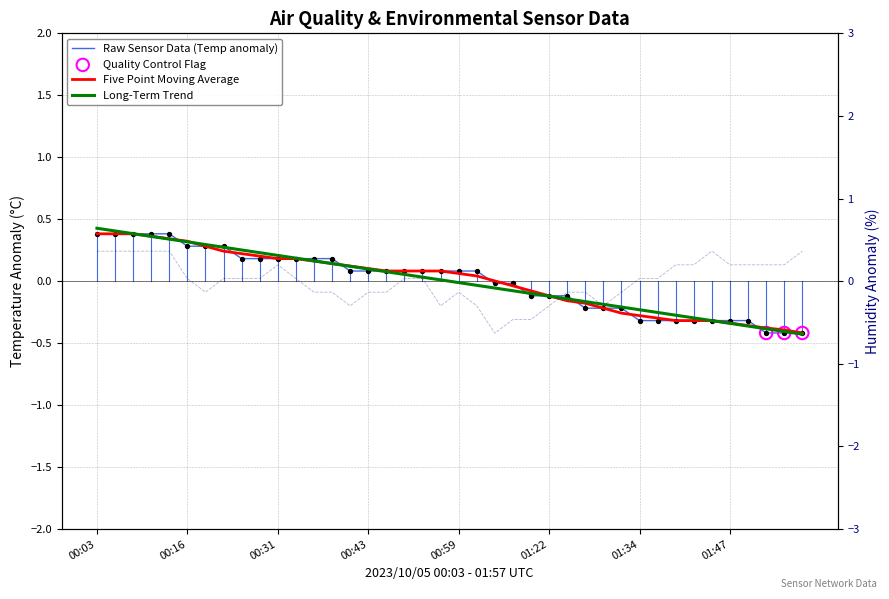

Is the value of Temp at 00:43 greater than the value of Humidity at 00:36?

Yes